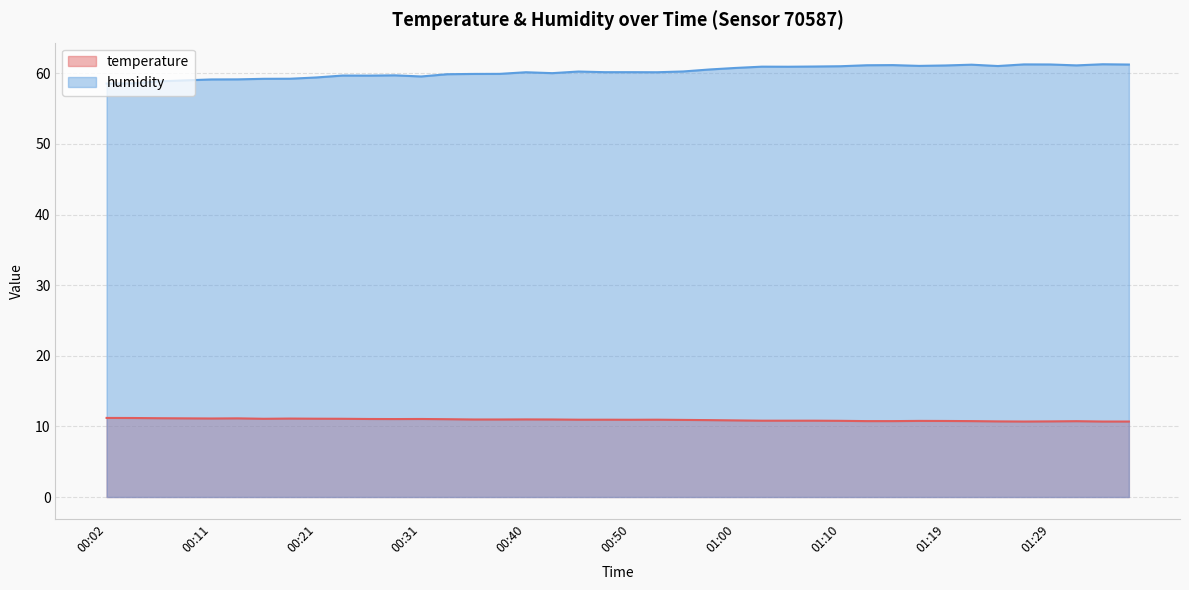

What position from the right is 01:17?

9